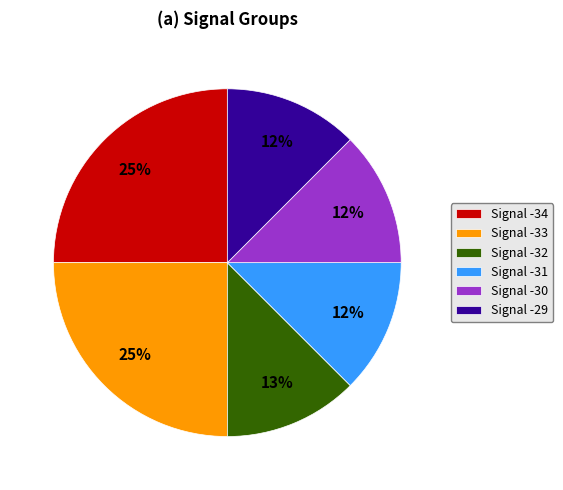

Is it true that Signal -32 is 13% of the pie?

True